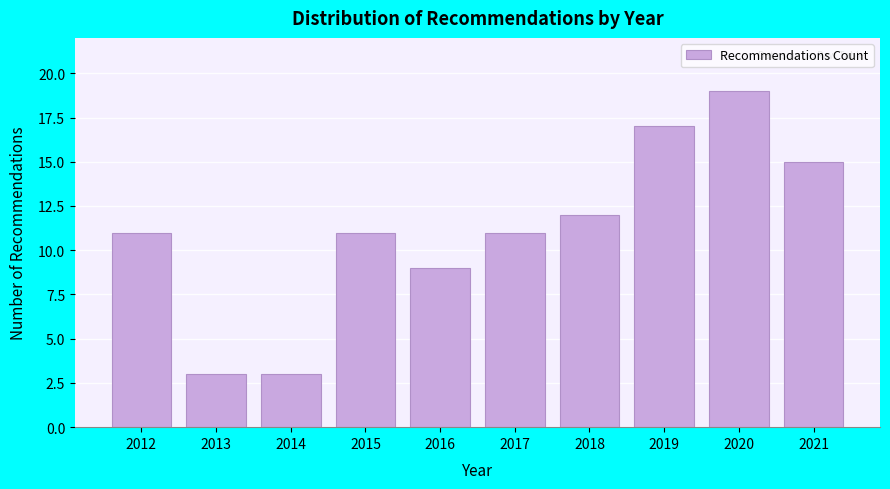

Reading left to right, transcribe all the data shown in this chart.

2012=11	2013=3	2014=3	2015=11	2016=9	2017=11	2018=12	2019=17	2020=19	2021=15